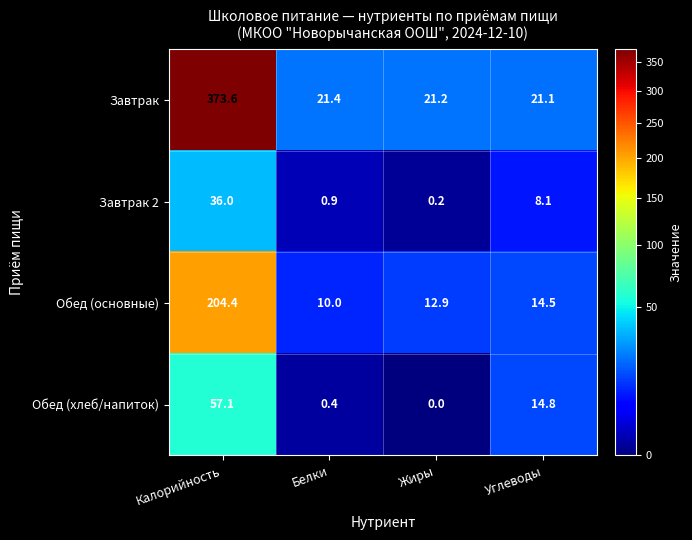

Which series has the widest spread of values?

Завтрак